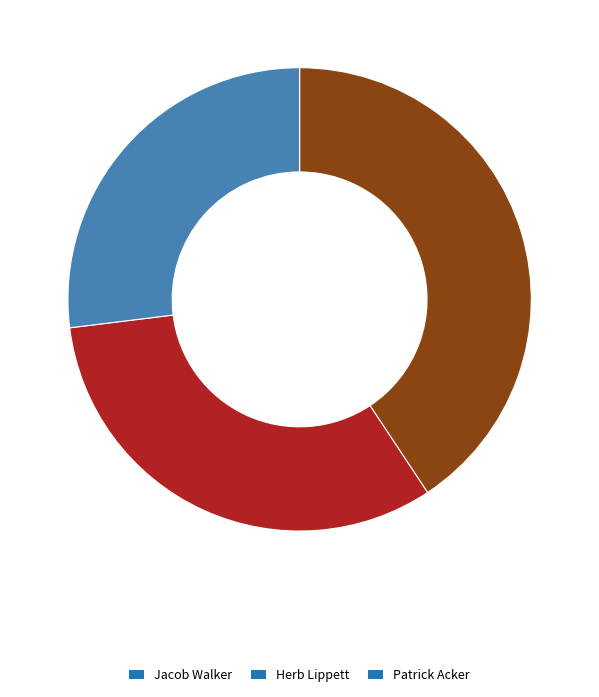

How many segments does this pie chart have?

3